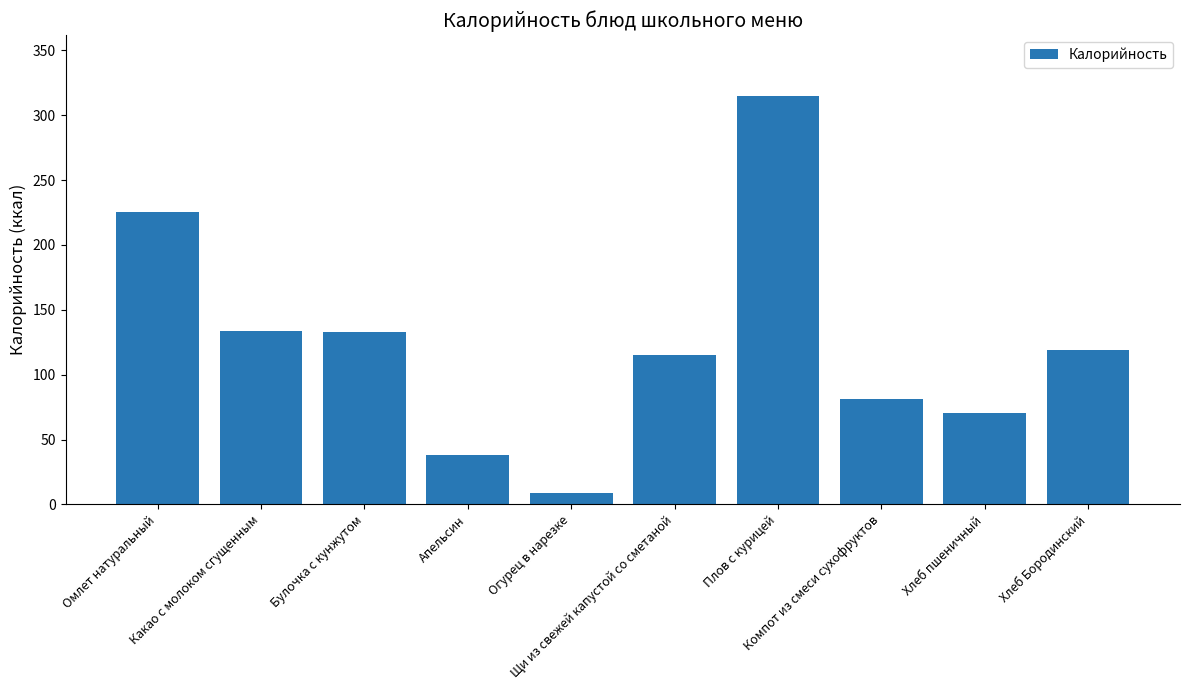

The value at Хлеб Бородинский is 118.9. True or false?

True